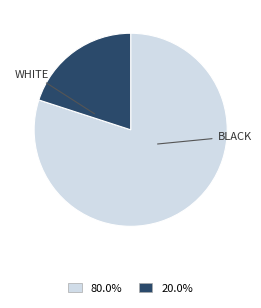

Is there a majority slice in this chart?

Yes